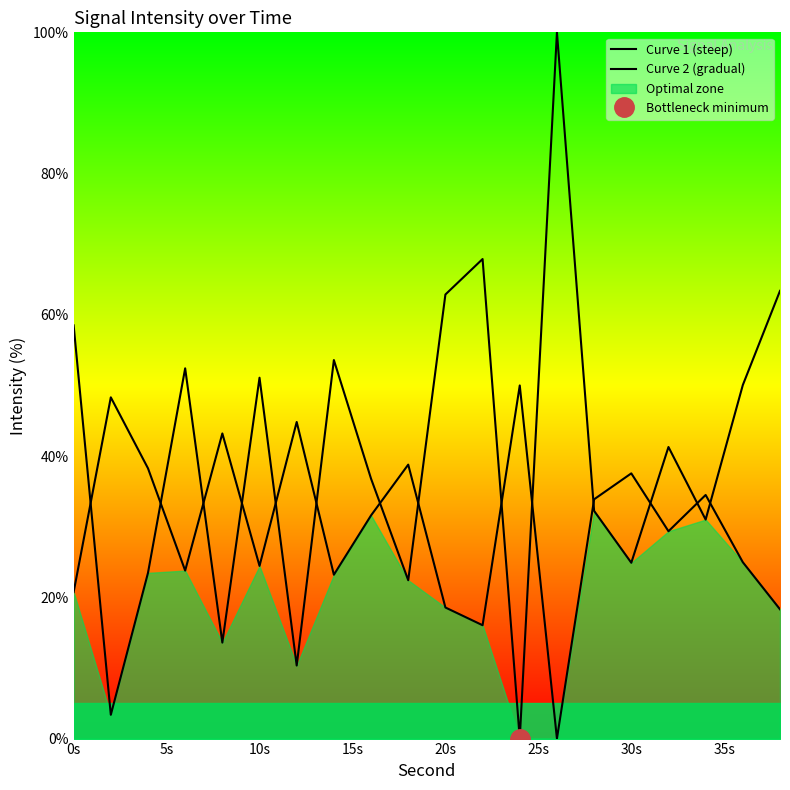

Does the chart display data point markers on the line(s)?

No